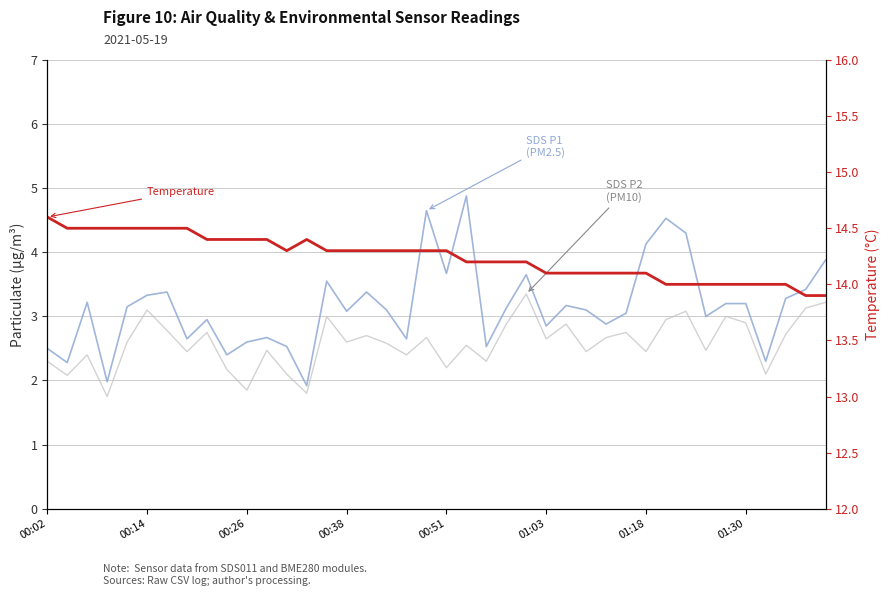

True or false: SDS_P2 (PM10) and SDS_P1 (PM2.5) intersect in this chart.

False